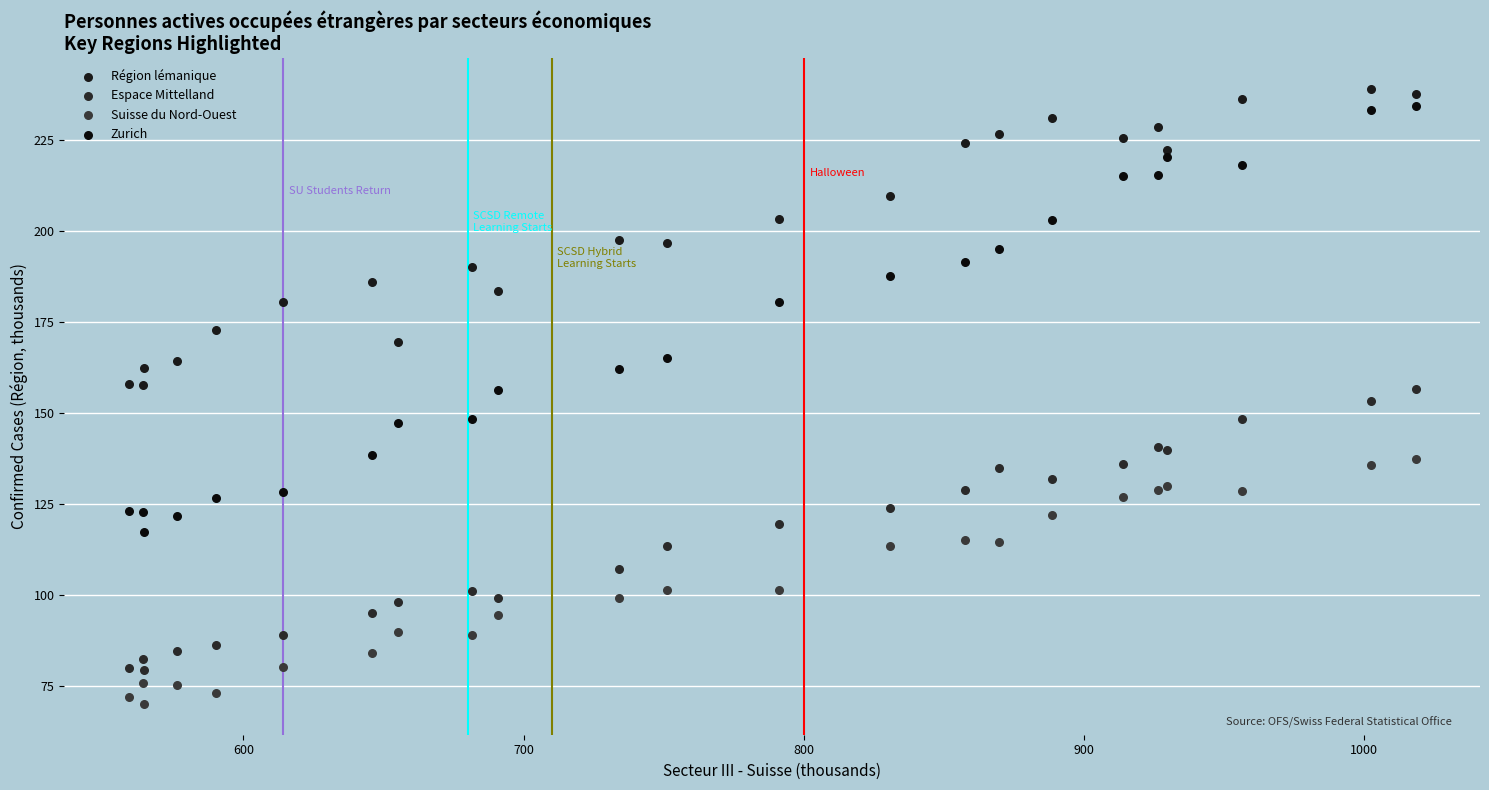

Which series reaches the minimum Y coordinate?

Suisse du Nord-Ouest